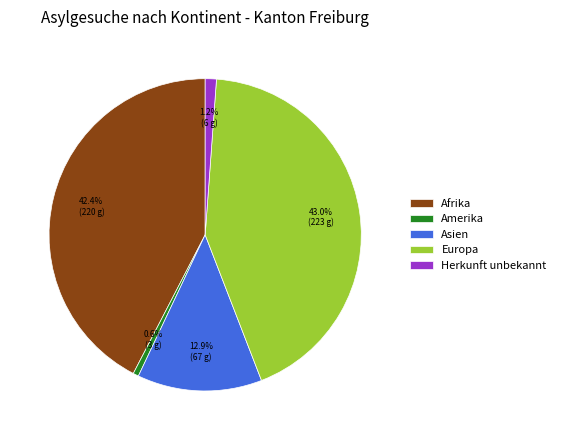

What percentage is the Afrika slice, to the nearest percent?

42%